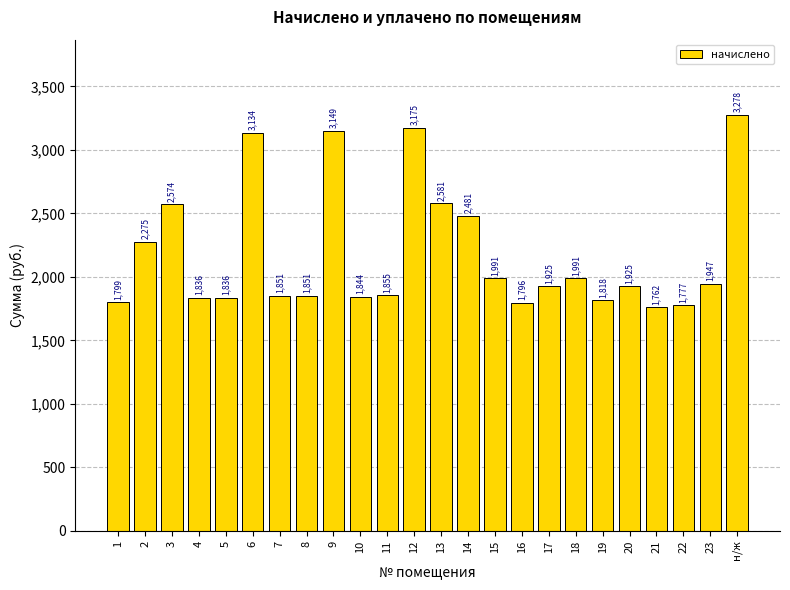

What is the change in value from 5 to 21?

-73.7